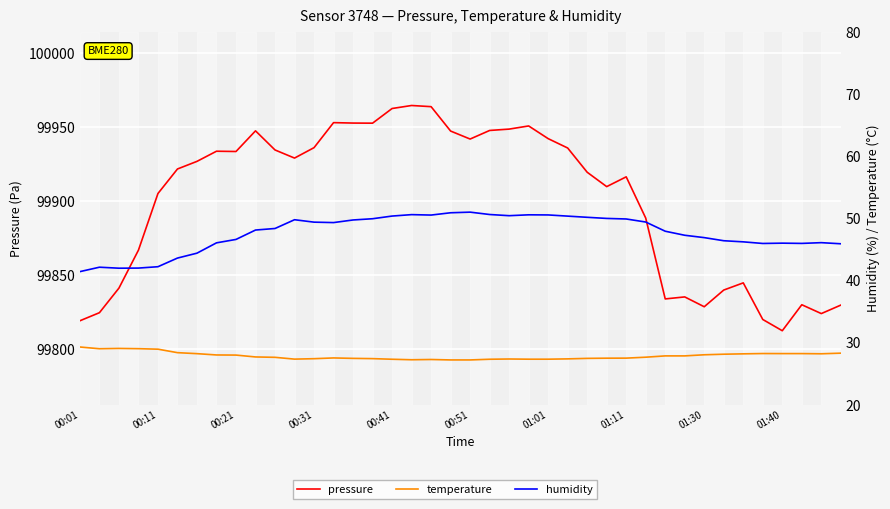

Reading left to right, what are all the values shown in this chart?

pressure: 99819.0	99824.4	99841.1	99866.8	99905.2	99921.8	99926.9	99933.8	99933.6	99947.6	99934.6	99929.2	99936.2	99953.2	99952.9	99952.8	99962.7	99964.8	99964.0	99947.5	99942.1	99947.9	99948.8	99950.9	99942.3	99936.0	99919.6	99909.8	99916.4	99888.5	99833.8	99835.1	99828.5	99839.8	99844.6	99819.9	99812.2	99829.8	99823.8	99829.6
temperature: 29.3	29.0	29.0	29.0	28.9	28.4	28.2	28.0	28.0	27.7	27.6	27.3	27.4	27.5	27.4	27.4	27.3	27.2	27.2	27.2	27.2	27.3	27.3	27.3	27.3	27.4	27.4	27.5	27.5	27.6	27.8	27.8	28.0	28.1	28.2	28.2	28.2	28.2	28.2	28.3
humidity: 41.4	42.1	41.9	42.0	42.2	43.6	44.4	46.0	46.6	48.1	48.3	49.7	49.4	49.3	49.7	49.9	50.3	50.6	50.5	50.9	51.0	50.6	50.4	50.5	50.5	50.3	50.1	50.0	49.9	49.4	47.9	47.2	46.9	46.4	46.2	45.9	46.0	45.9	46.0	45.9